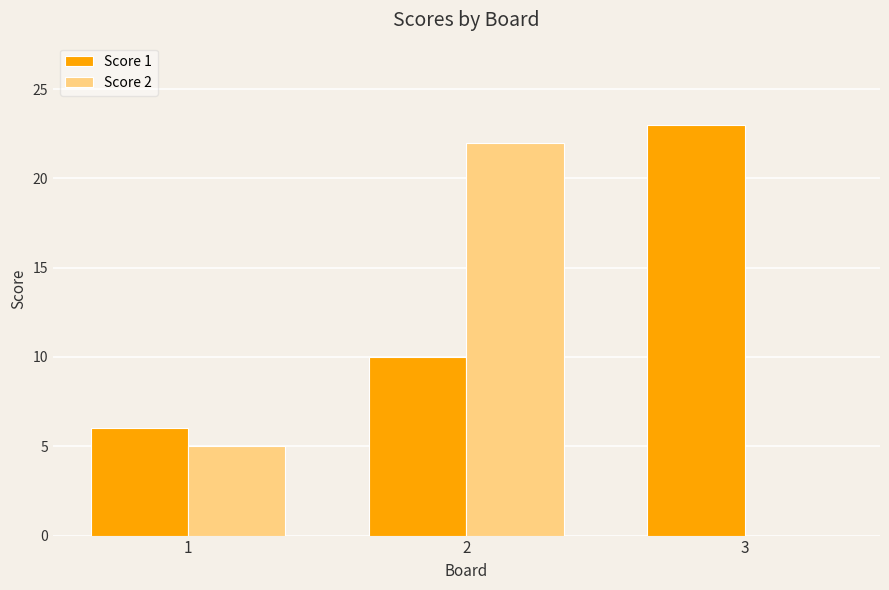

What is the greatest value displayed?

23